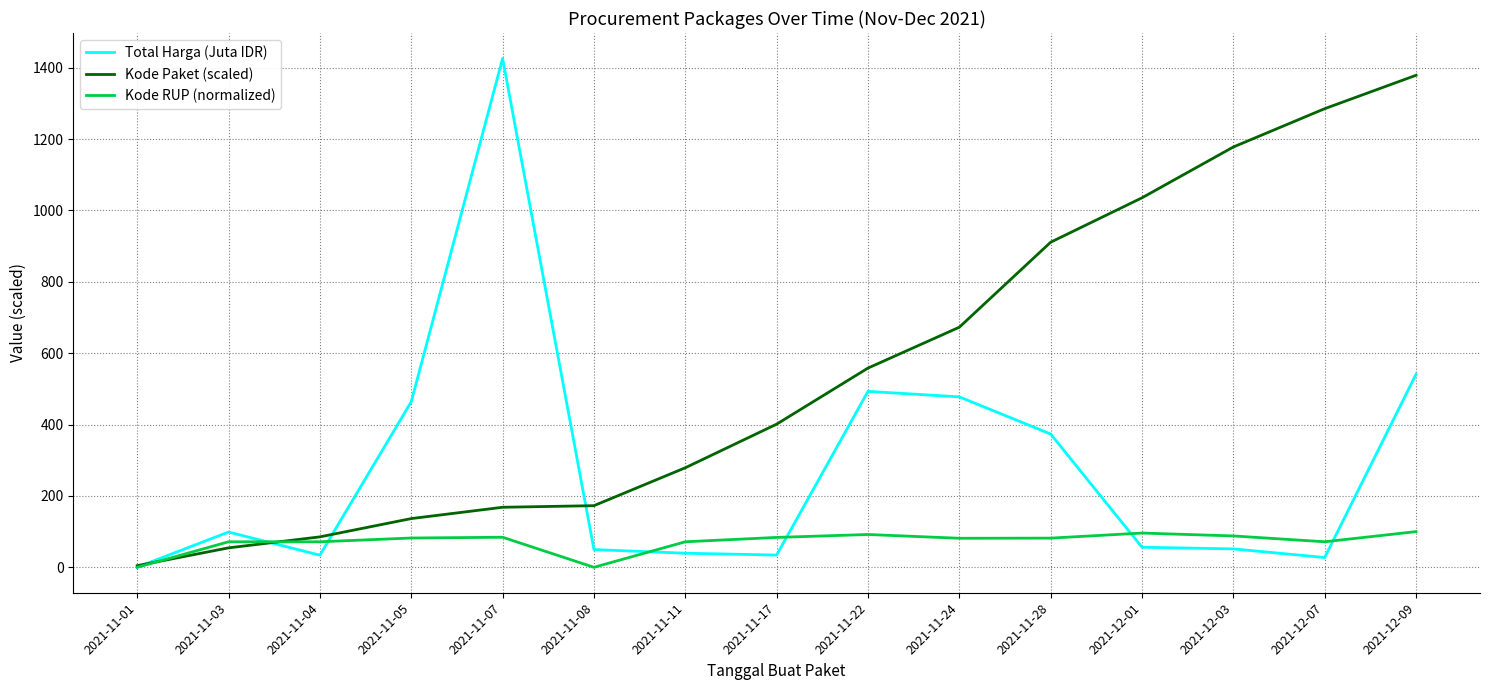

True or false: Kode RUP (normalized) has a value of 91.9 at 2021-11-22.

True